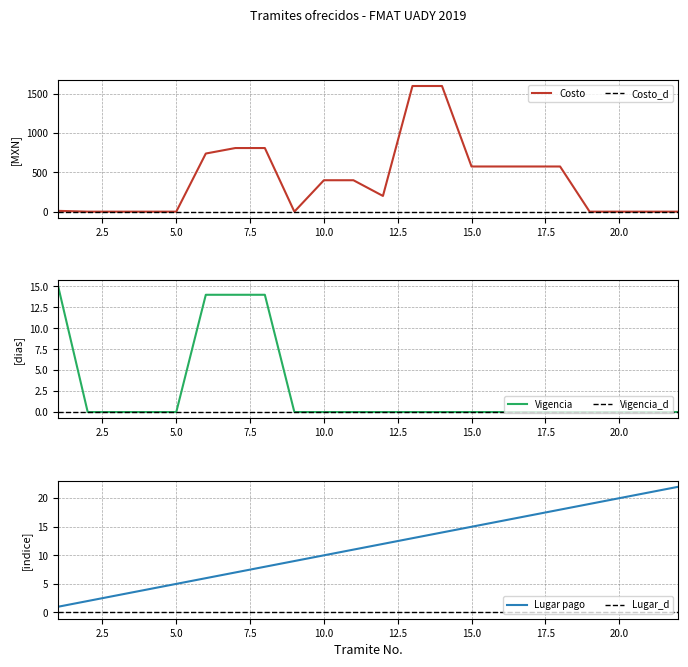

True or false: Vigencia_d and Costo intersect in this chart.

False